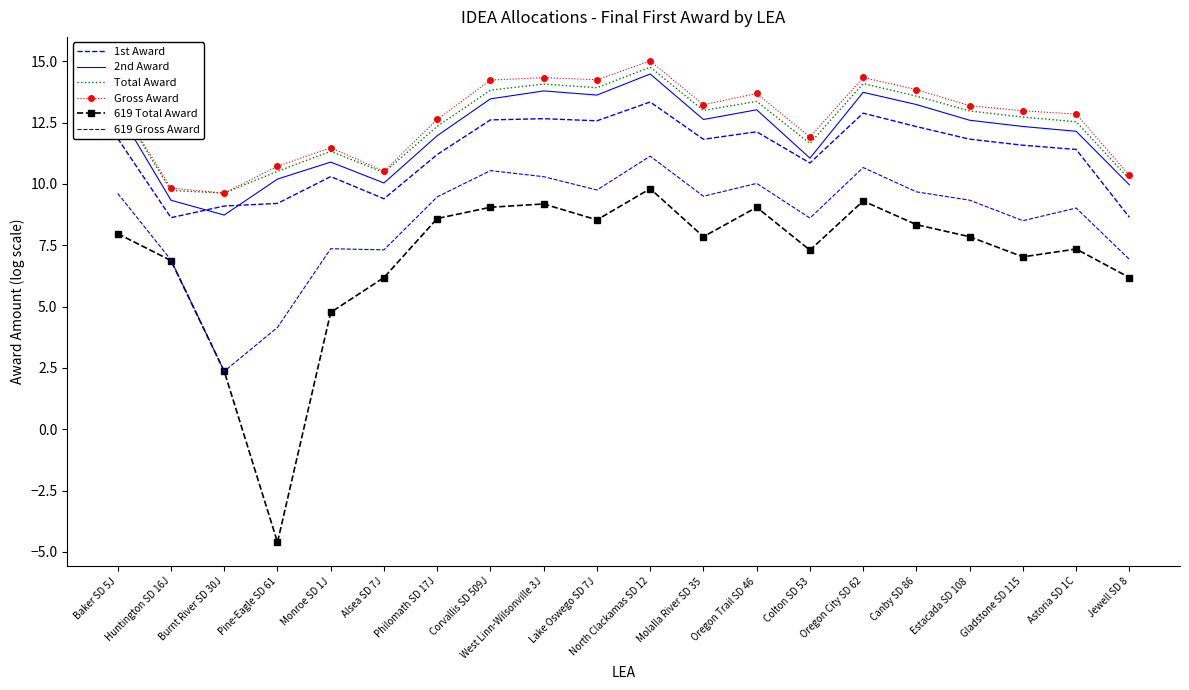

At which label does 2nd Award first exceed 12?

Baker SD 5J